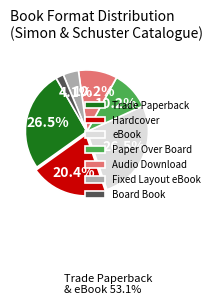

Do Audio Download and Board Book together represent more than half of the pie?

No